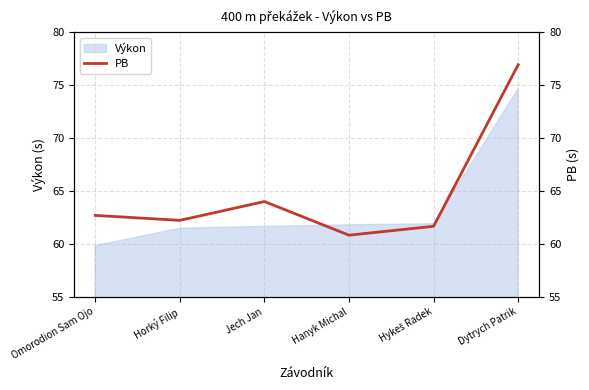

How many values exceed 62?

4